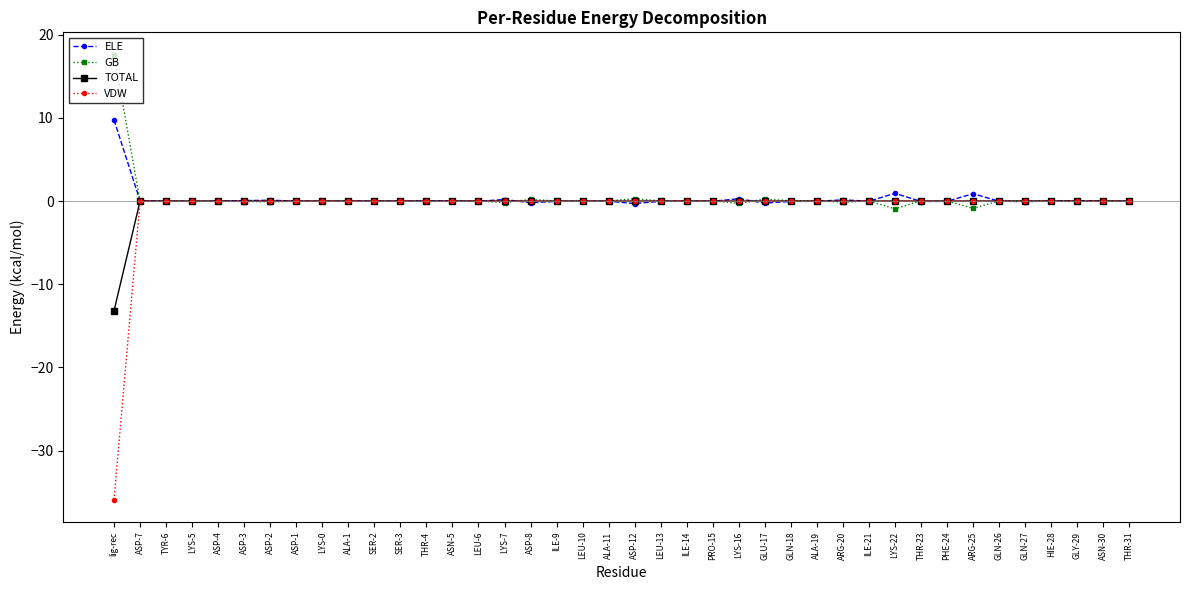

What is the label of the 35th point from the left?

GLN-26